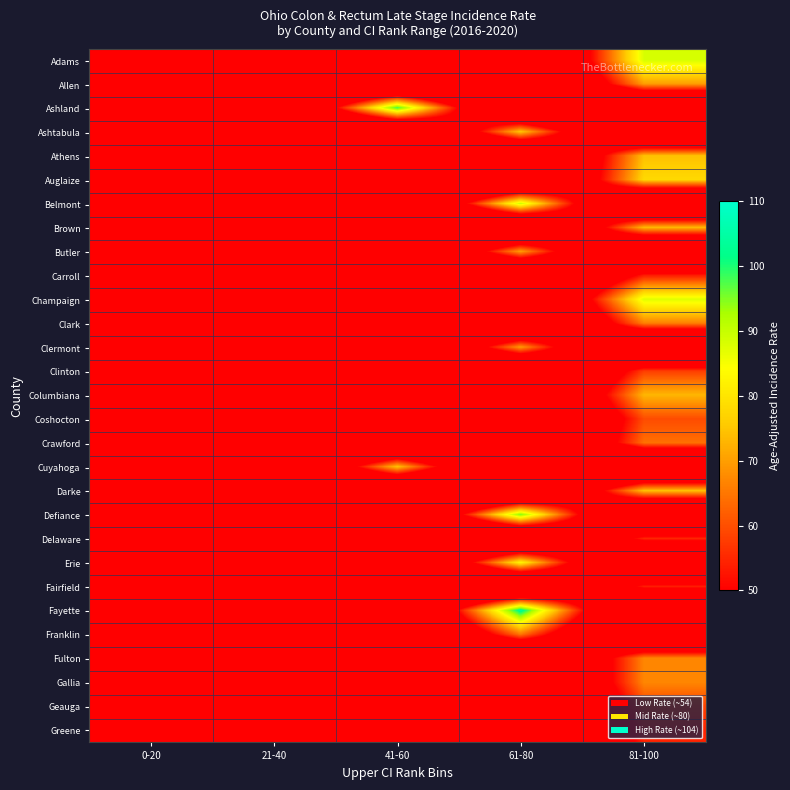

Reading left to right, extract all data points from this chart.

Adams: 0-20=0.0	21-40=0.0	41-60=0.0	61-80=0.0	81-100=88.3
Allen: 0-20=0.0	21-40=0.0	41-60=0.0	61-80=0.0	81-100=69.9
Ashland: 0-20=0.0	21-40=0.0	41-60=98.7	61-80=0.0	81-100=0.0
Ashtabula: 0-20=0.0	21-40=0.0	41-60=0.0	61-80=75.4	81-100=0.0
Athens: 0-20=0.0	21-40=0.0	41-60=0.0	61-80=0.0	81-100=74.3
Auglaize: 0-20=0.0	21-40=0.0	41-60=0.0	61-80=0.0	81-100=78.0
Belmont: 0-20=0.0	21-40=0.0	41-60=0.0	61-80=89.3	81-100=0.0
Brown: 0-20=0.0	21-40=0.0	41-60=0.0	61-80=0.0	81-100=73.3
Butler: 0-20=0.0	21-40=0.0	41-60=0.0	61-80=70.0	81-100=0.0
Carroll: 0-20=0.0	21-40=0.0	41-60=0.0	61-80=0.0	81-100=53.6
Champaign: 0-20=0.0	21-40=0.0	41-60=0.0	61-80=0.0	81-100=87.4
Clark: 0-20=0.0	21-40=0.0	41-60=0.0	61-80=0.0	81-100=66.2
Clermont: 0-20=0.0	21-40=0.0	41-60=0.0	61-80=69.6	81-100=0.0
Clinton: 0-20=0.0	21-40=0.0	41-60=0.0	61-80=0.0	81-100=57.8
Columbiana: 0-20=0.0	21-40=0.0	41-60=0.0	61-80=0.0	81-100=73.0
Coshocton: 0-20=0.0	21-40=0.0	41-60=0.0	61-80=0.0	81-100=59.6
Crawford: 0-20=0.0	21-40=0.0	41-60=0.0	61-80=0.0	81-100=64.2
Cuyahoga: 0-20=0.0	21-40=0.0	41-60=74.8	61-80=0.0	81-100=0.0
Darke: 0-20=0.0	21-40=0.0	41-60=0.0	61-80=0.0	81-100=74.5
Defiance: 0-20=0.0	21-40=0.0	41-60=0.0	61-80=94.9	81-100=0.0
Delaware: 0-20=0.0	21-40=0.0	41-60=0.0	61-80=0.0	81-100=55.0
Erie: 0-20=0.0	21-40=0.0	41-60=0.0	61-80=82.8	81-100=0.0
Fairfield: 0-20=0.0	21-40=0.0	41-60=0.0	61-80=0.0	81-100=54.0
Fayette: 0-20=0.0	21-40=0.0	41-60=0.0	61-80=103.9	81-100=0.0
Franklin: 0-20=0.0	21-40=0.0	41-60=0.0	61-80=65.1	81-100=0.0
Fulton: 0-20=0.0	21-40=0.0	41-60=0.0	61-80=0.0	81-100=67.1
Gallia: 0-20=0.0	21-40=0.0	41-60=0.0	61-80=0.0	81-100=67.1
Geauga: 0-20=0.0	21-40=0.0	41-60=0.0	61-80=0.0	81-100=58.5
Greene: 0-20=0.0	21-40=0.0	41-60=0.0	61-80=0.0	81-100=54.5